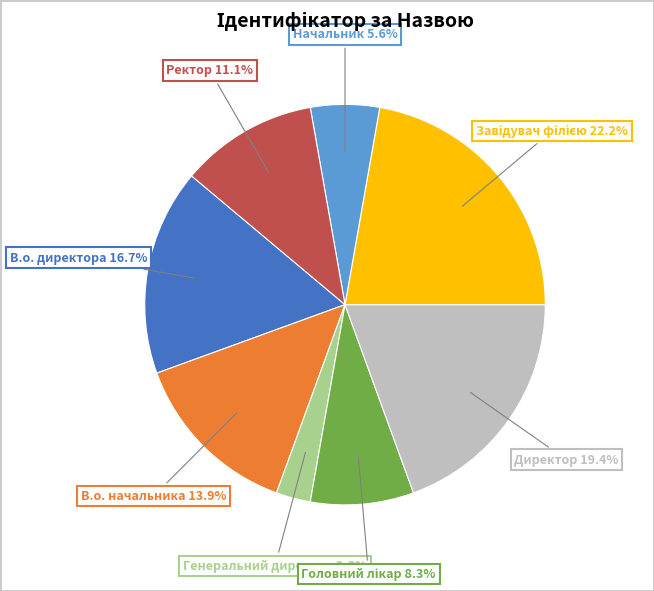

Does any single category account for the majority?

No